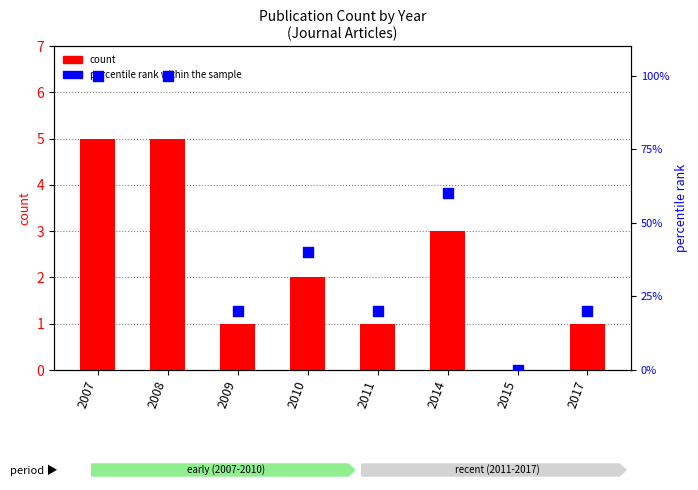

What is the total value across all series at 2017?

21